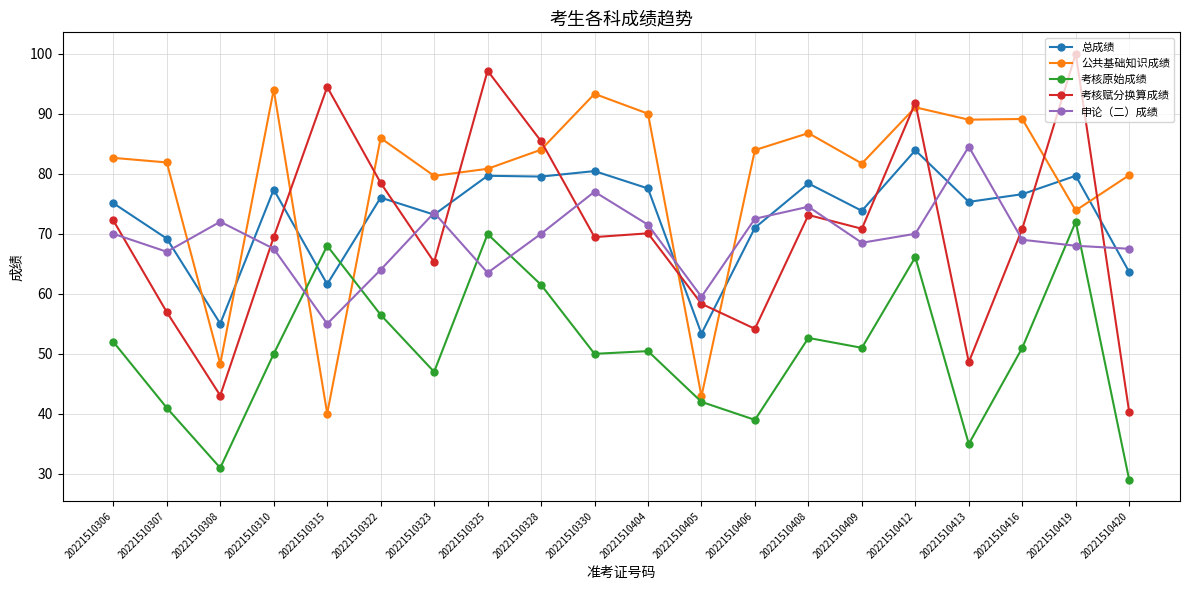

How many categories are shown in the chart?

20